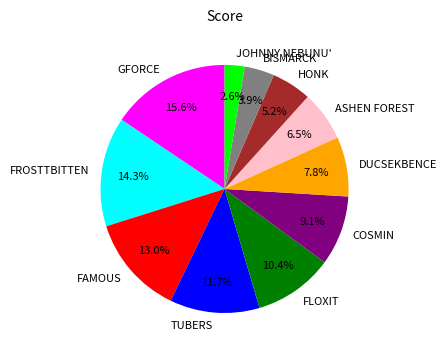

To the nearest percent, what is the combined percentage of FROSTTBITTEN and HONK?

19%